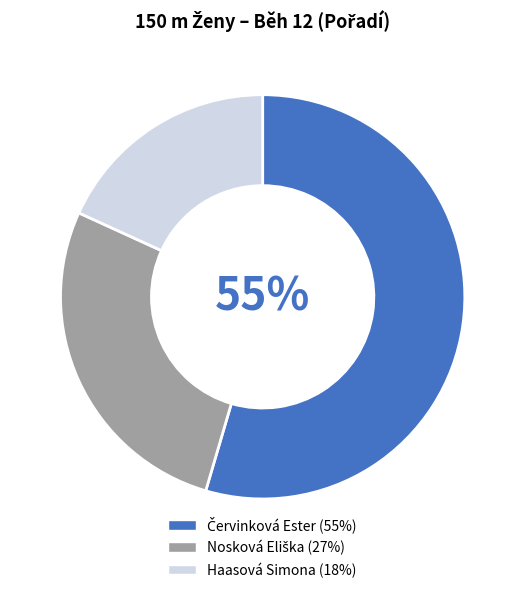

To the nearest percent, what percentage of the pie is Haasová Simona?

18%